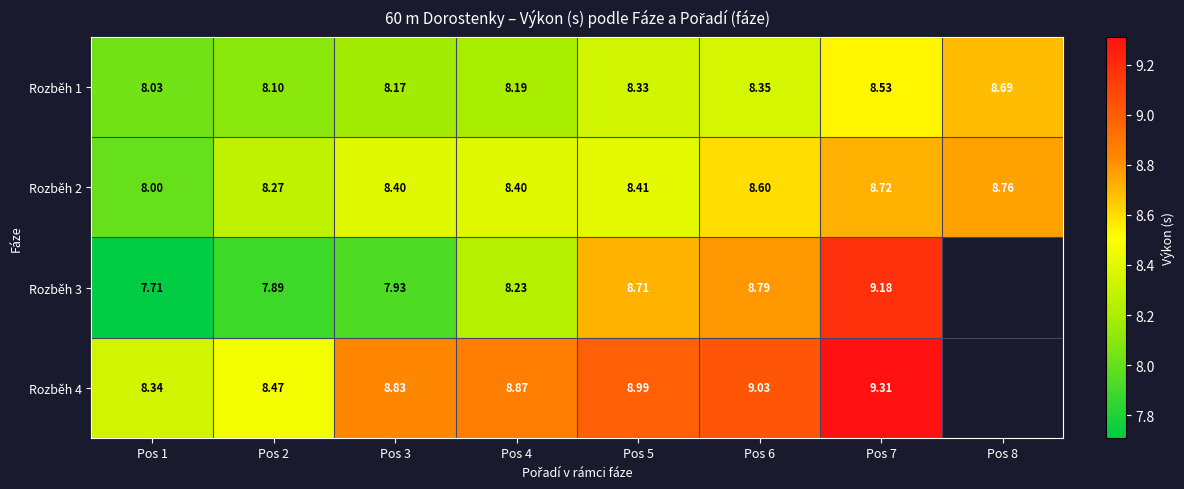

How many series are shown in this chart?

4